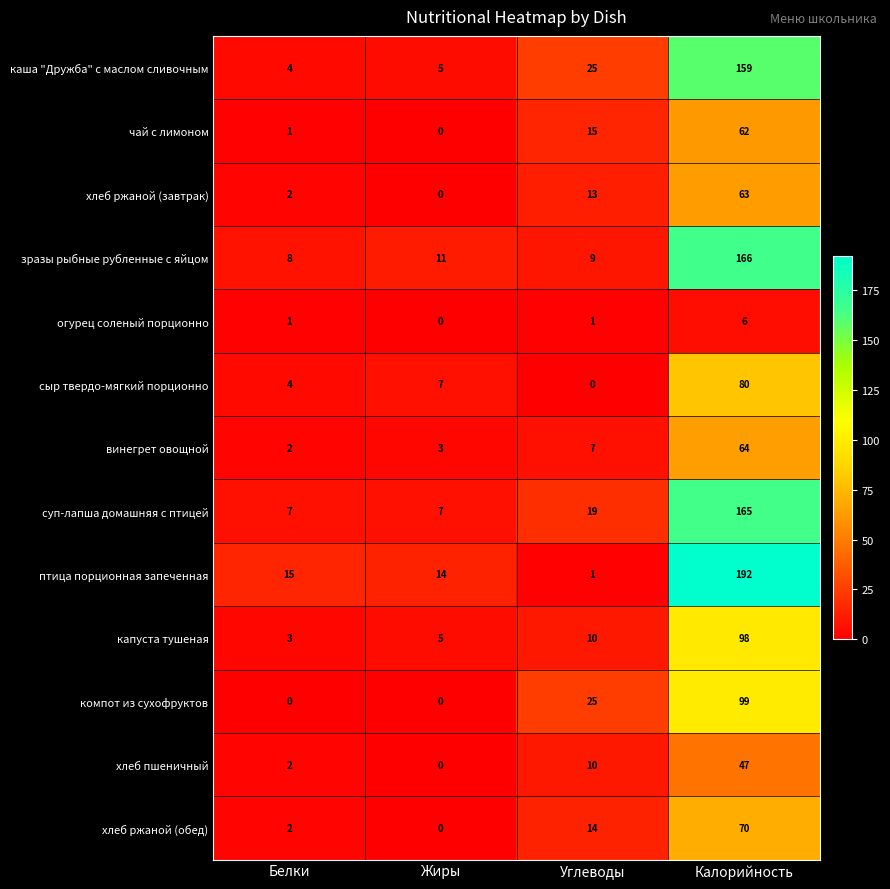

What is the difference between the highest and lowest values at Углеводы?

25